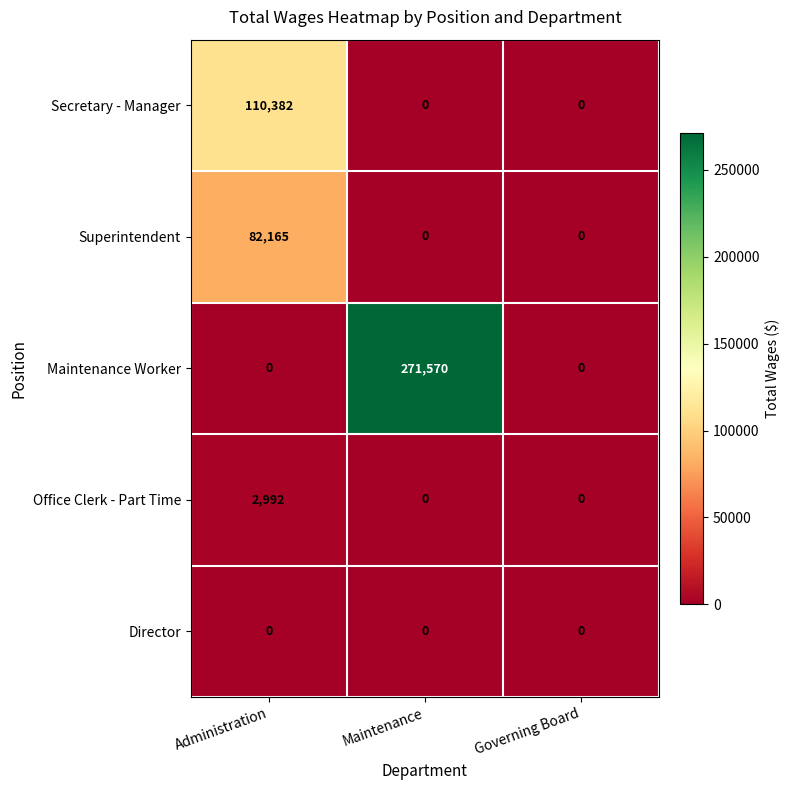

Which series changed the most between Administration and Maintenance?

Maintenance Worker